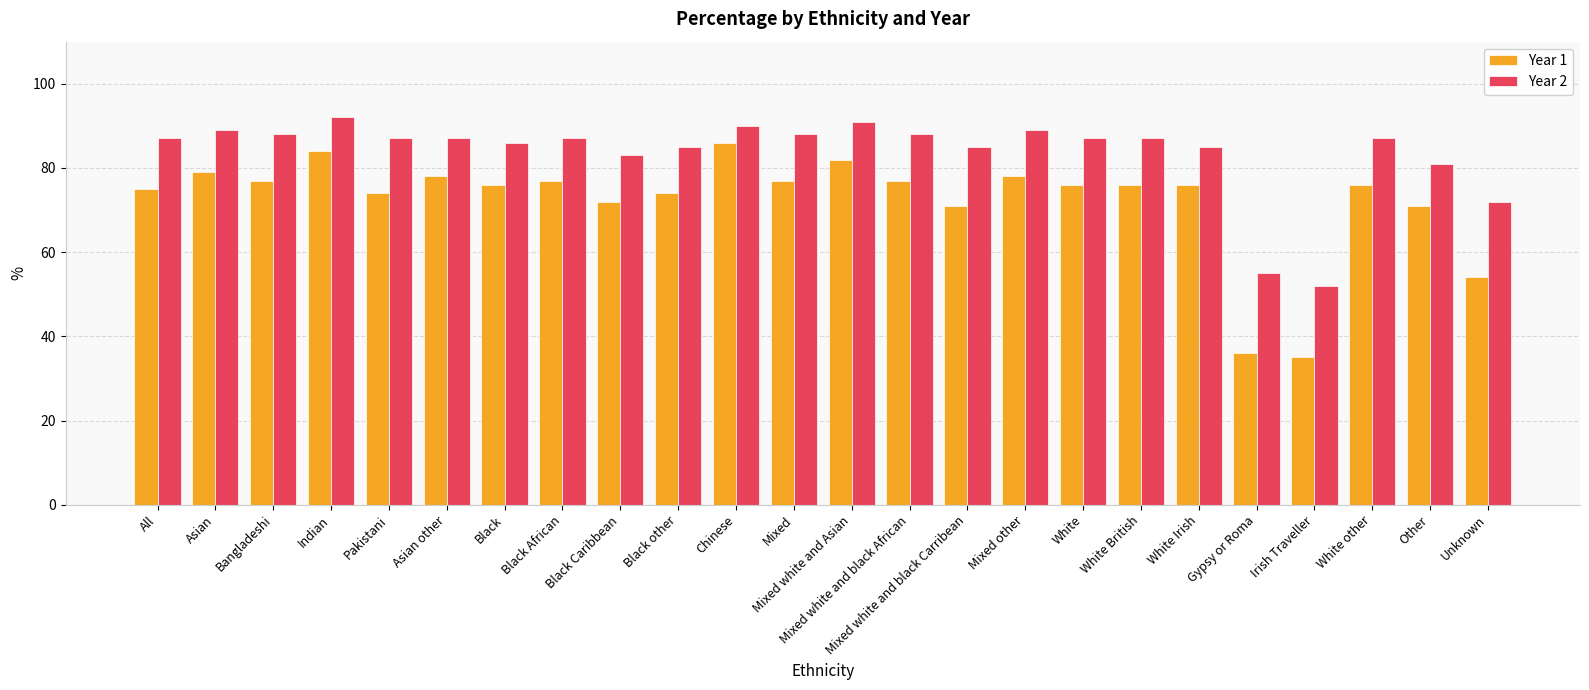

Reading left to right, extract all data points from this chart.

Year 1: 75	79	77	84	74	78	76	77	72	74	86	77	82	77	71	78	76	76	76	36	35	76	71	54
Year 2: 87	89	88	92	87	87	86	87	83	85	90	88	91	88	85	89	87	87	85	55	52	87	81	72